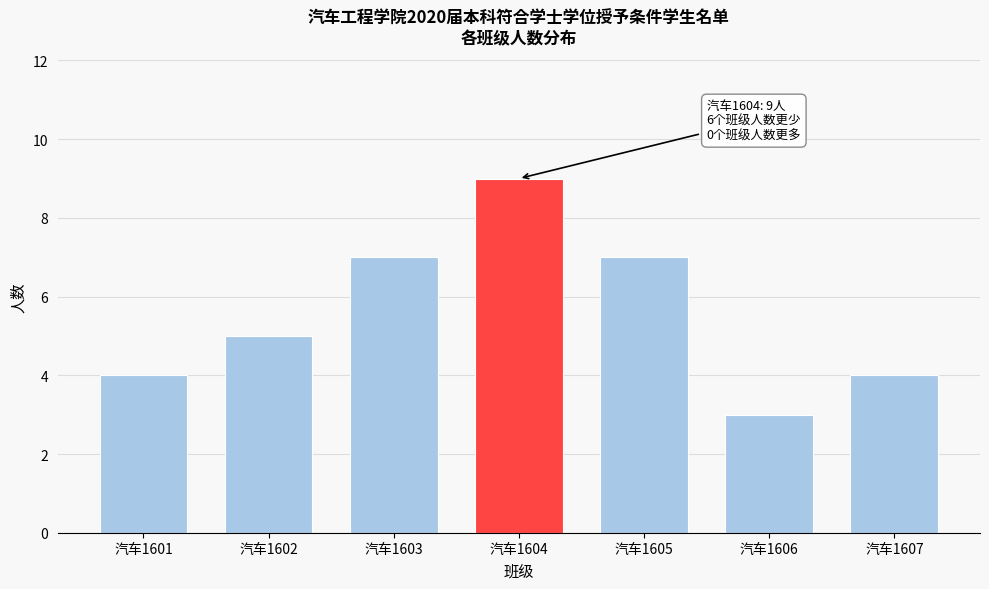

Reading left to right, list all the values displayed in this chart.

4	5	7	9	7	3	4